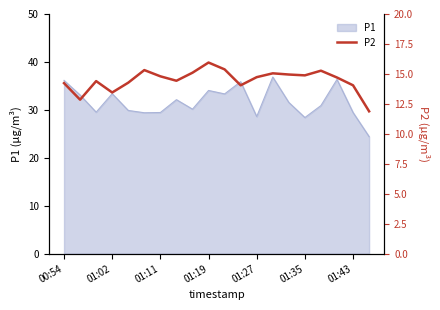

Does the chart display data point markers on the line(s)?

No